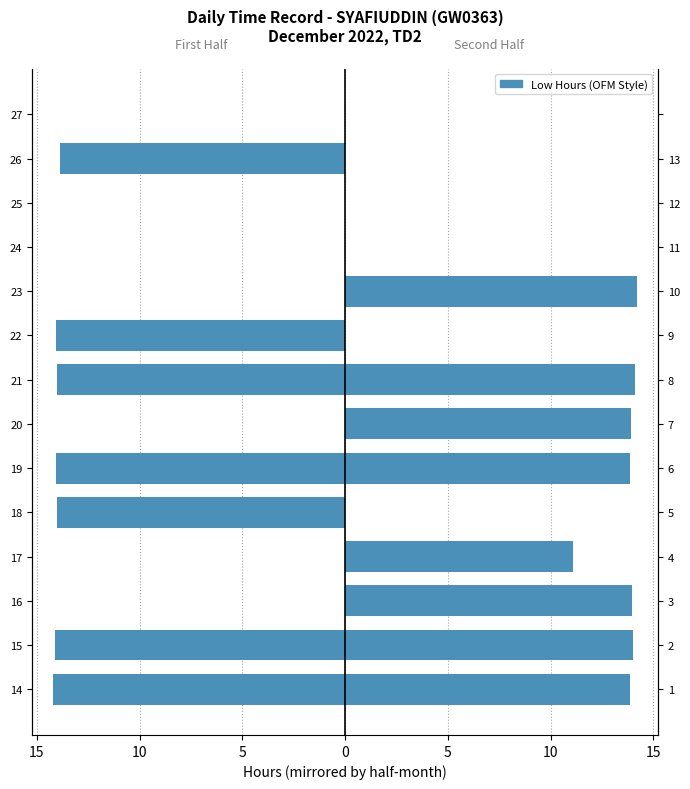

What is the average value of the Right Half (Days 14-27) series?

7.8